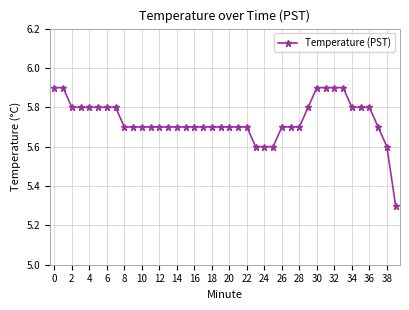

What is the greatest value displayed?

5.9